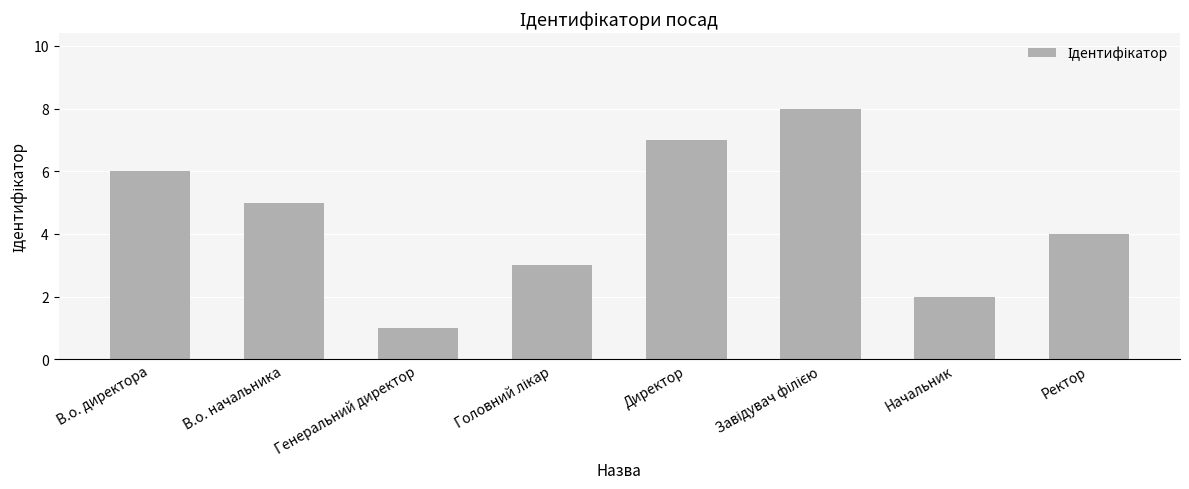

Reading right to left, list all the values displayed in this chart.

4	2	8	7	3	1	5	6